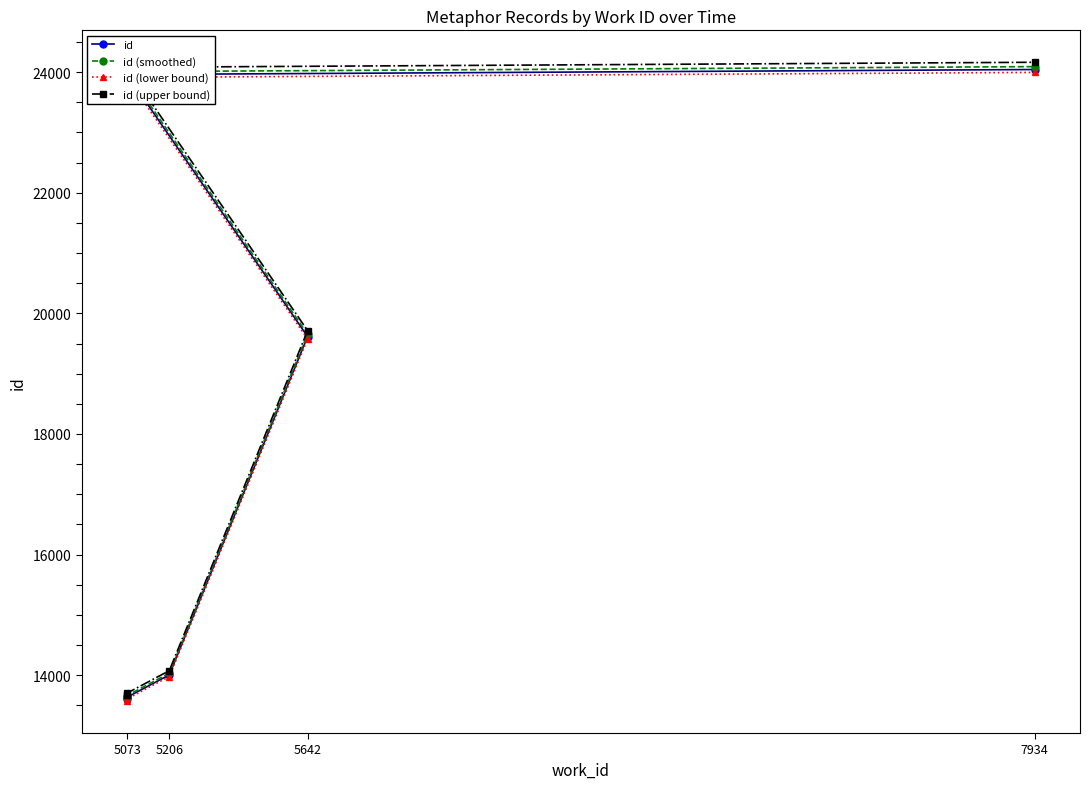

The value of id (smoothed) at 5073 is 13625.2. True or false?

True